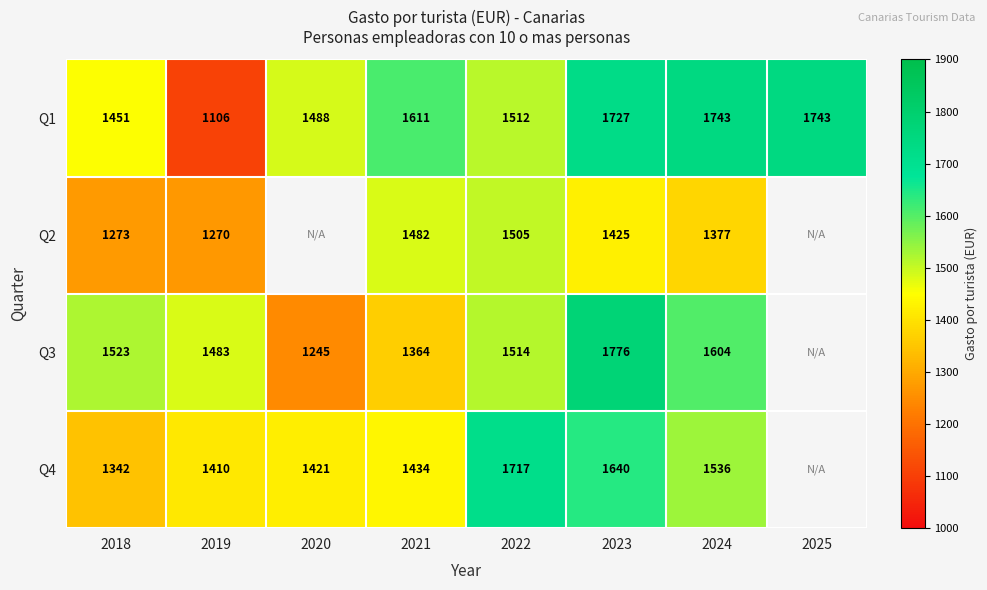

Is the value of Q3 at 2024 greater than the value of Q1 at 2021?

No